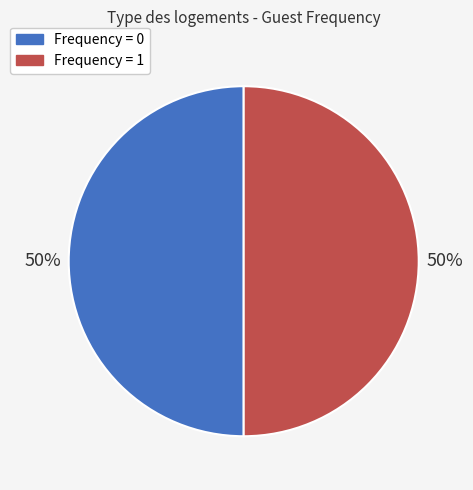

The Frequency = 1 slice represents 64% of the pie. True or false?

False